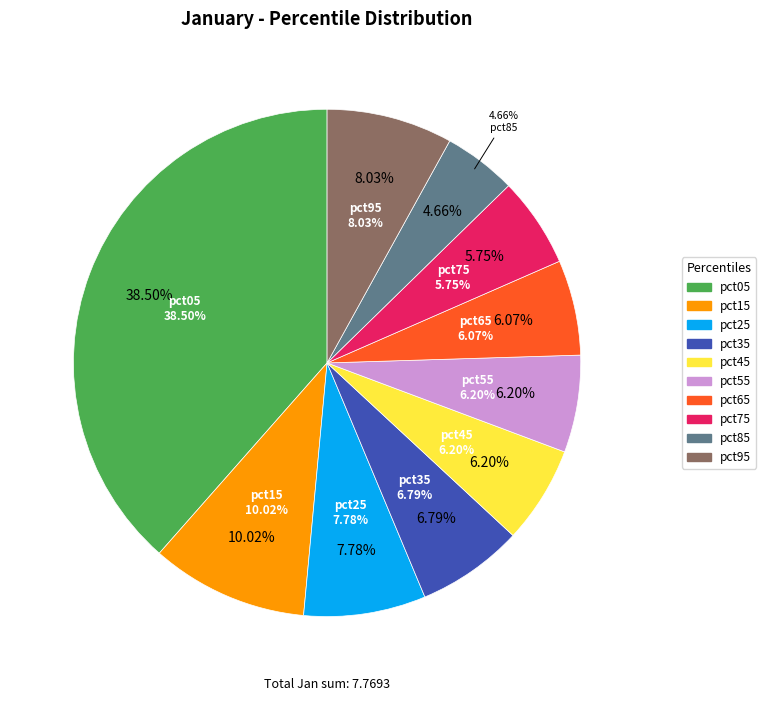

Which category has the biggest portion of the pie?

pct05